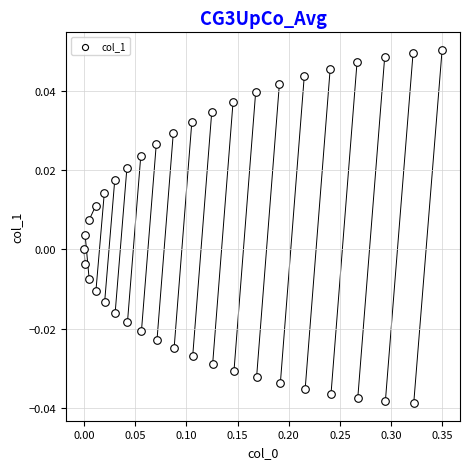

What is the range of X values (max minus min)?

0.3